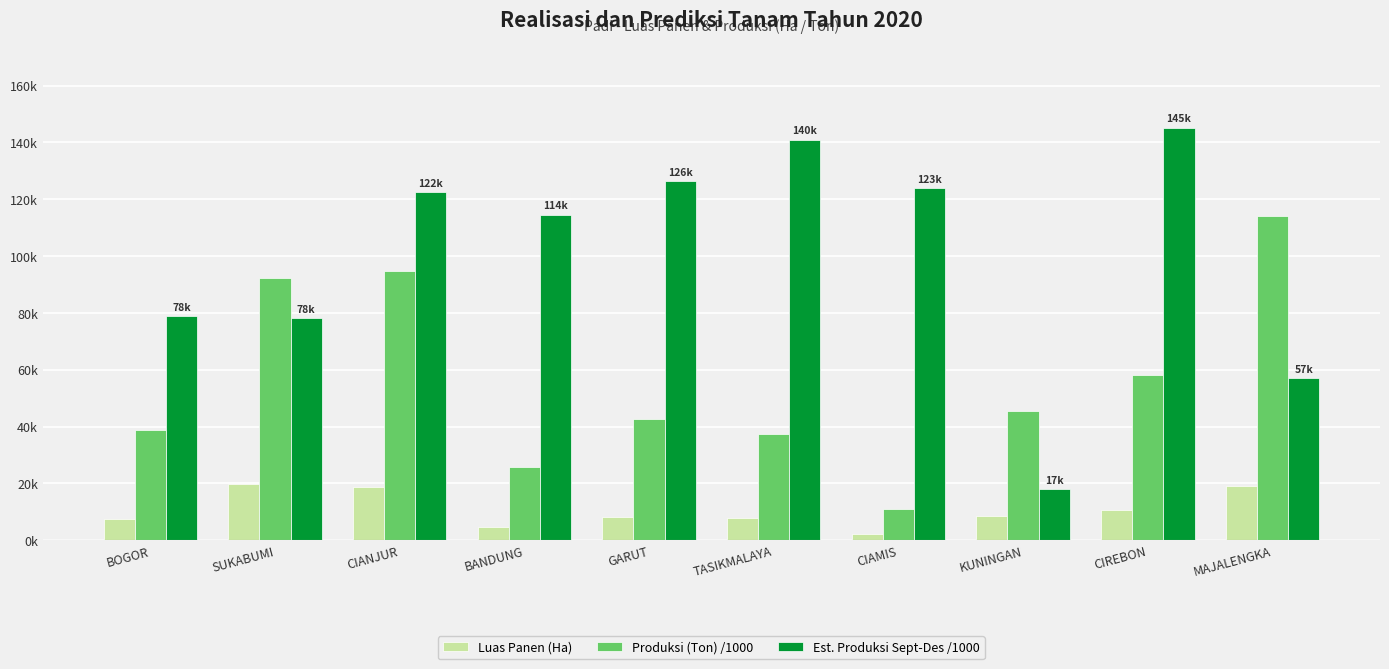

Does the chart contain stacked bars?

No